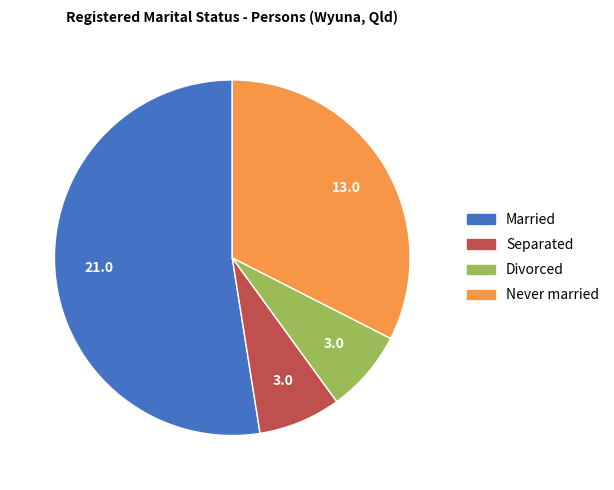

Which slice is the largest?

Married